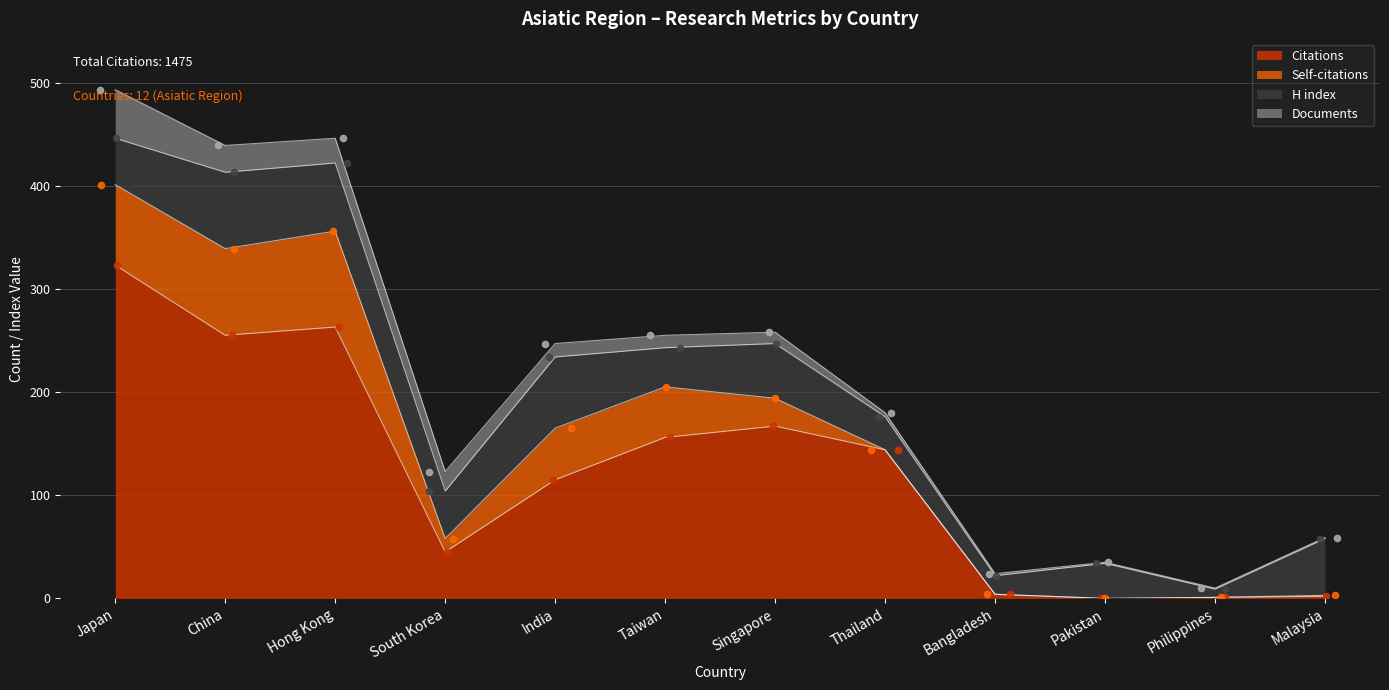

At which category is the sum across all series the highest?

Japan